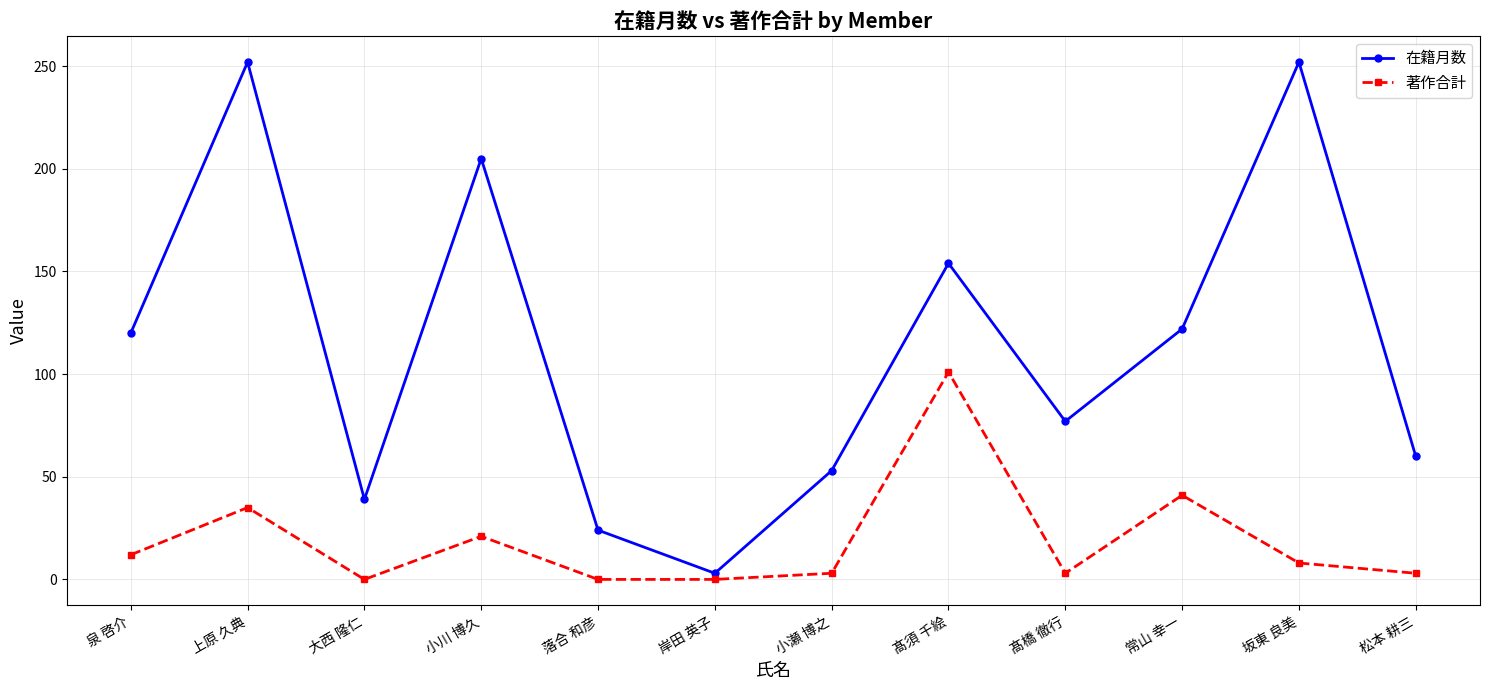

True or false: 在籍月数 and 著作合計 intersect in this chart.

False